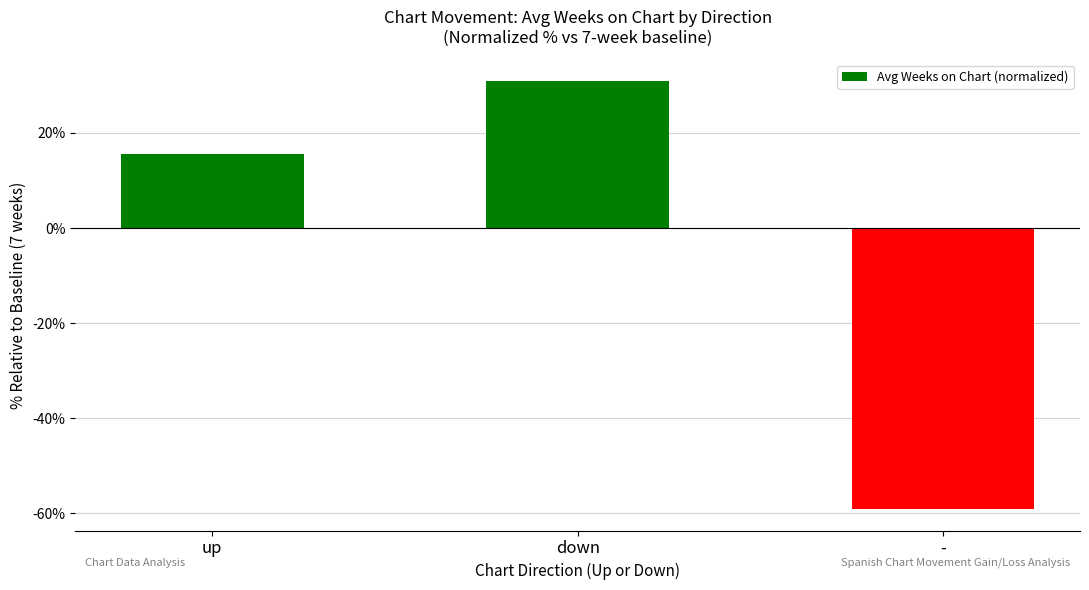

List the labels in order of value, smallest first.

-, up, down